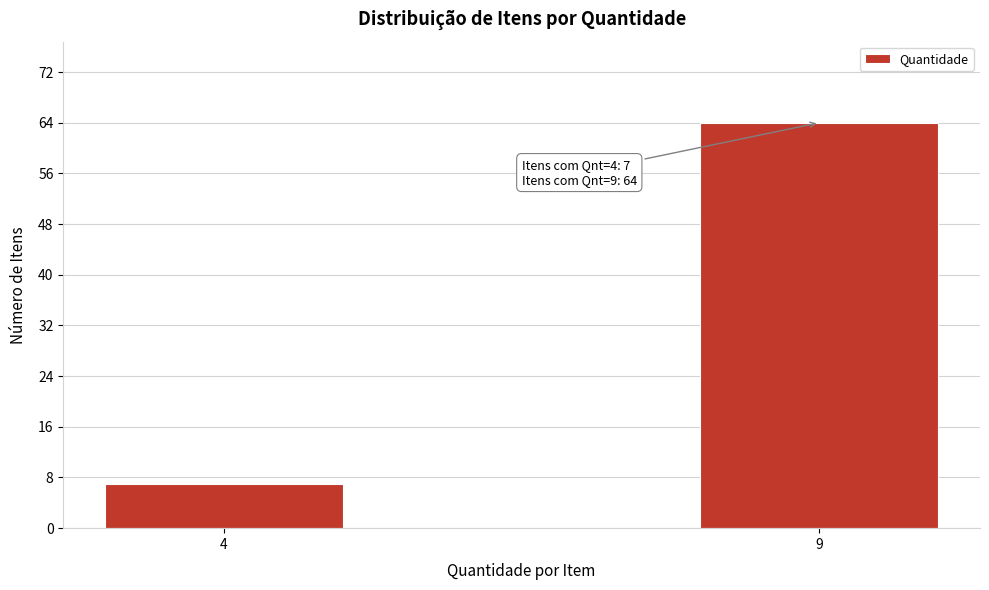

Reading left to right, transcribe all the data shown in this chart.

7	64